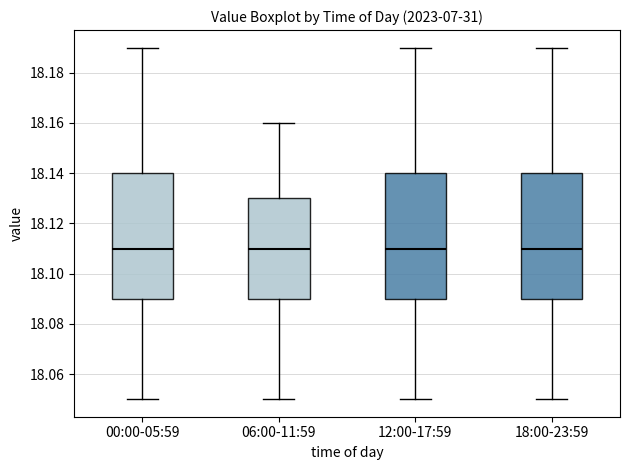

Reading left to right, read every box against the y-axis: the position of its median line, the range the box covers, and the ends of its whiskers. The values are not printed on the chart, so give them approximately, as read against the axis.

00:00-05:59: median 18.11, box 18.09 to 18.14, whiskers 18.05 to 18.19
06:00-11:59: median 18.11, box 18.09 to 18.13, whiskers 18.05 to 18.16
12:00-17:59: median 18.11, box 18.09 to 18.14, whiskers 18.05 to 18.19
18:00-23:59: median 18.11, box 18.09 to 18.14, whiskers 18.05 to 18.19